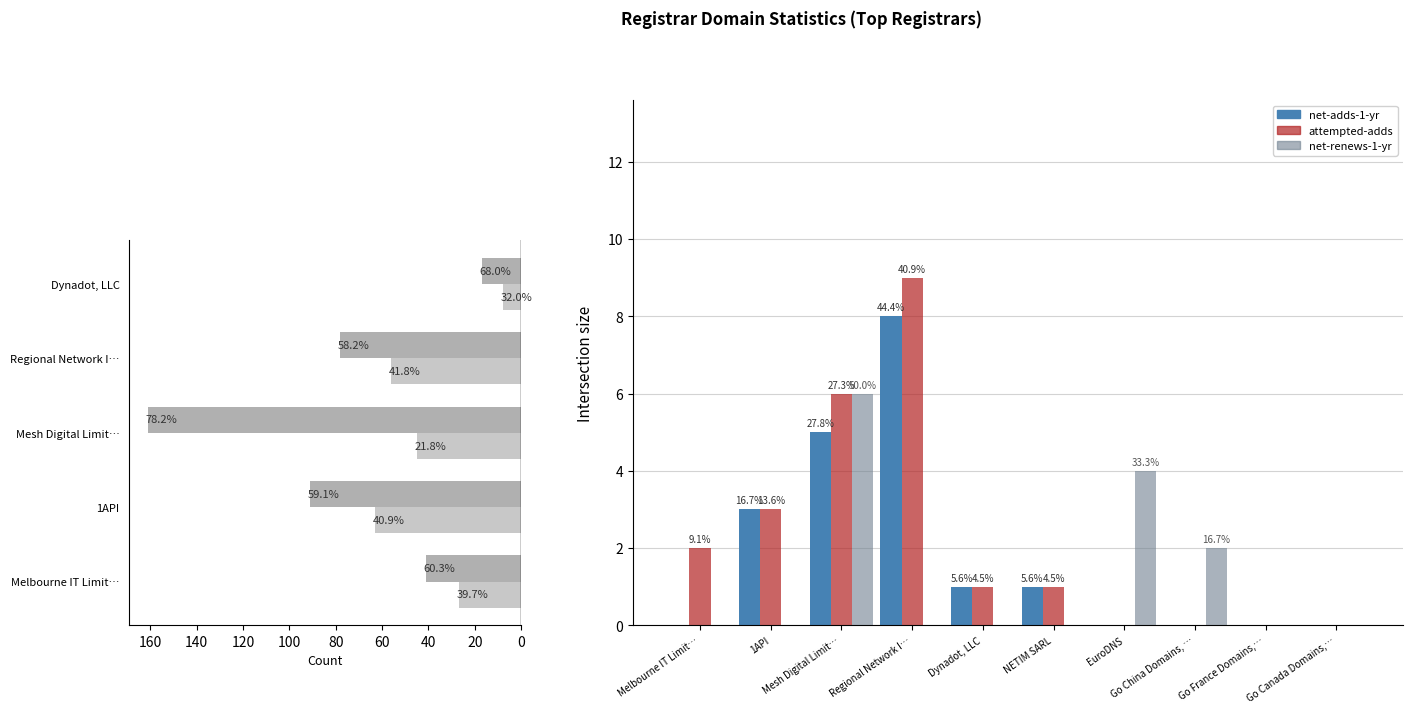

At which label does net-adds-1-yr first exceed 1?

1API